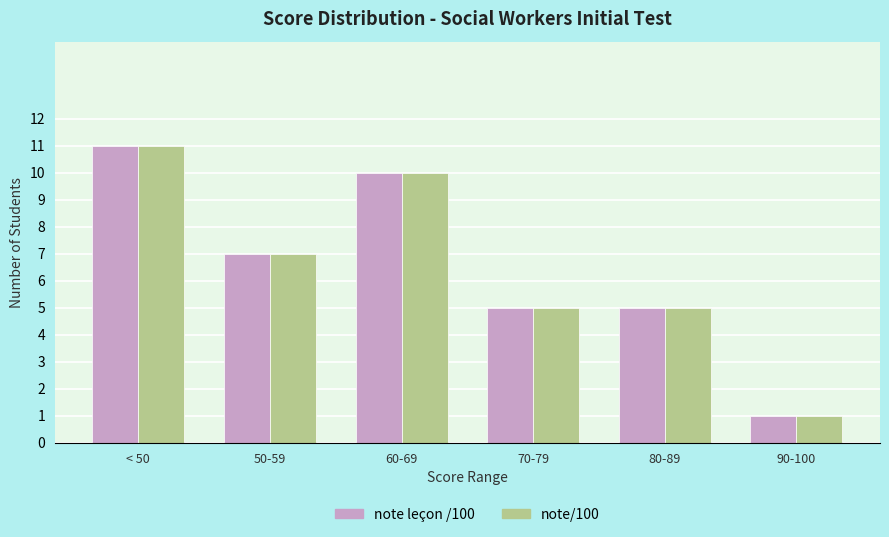

At how many categories does at least one series exceed 2?

5